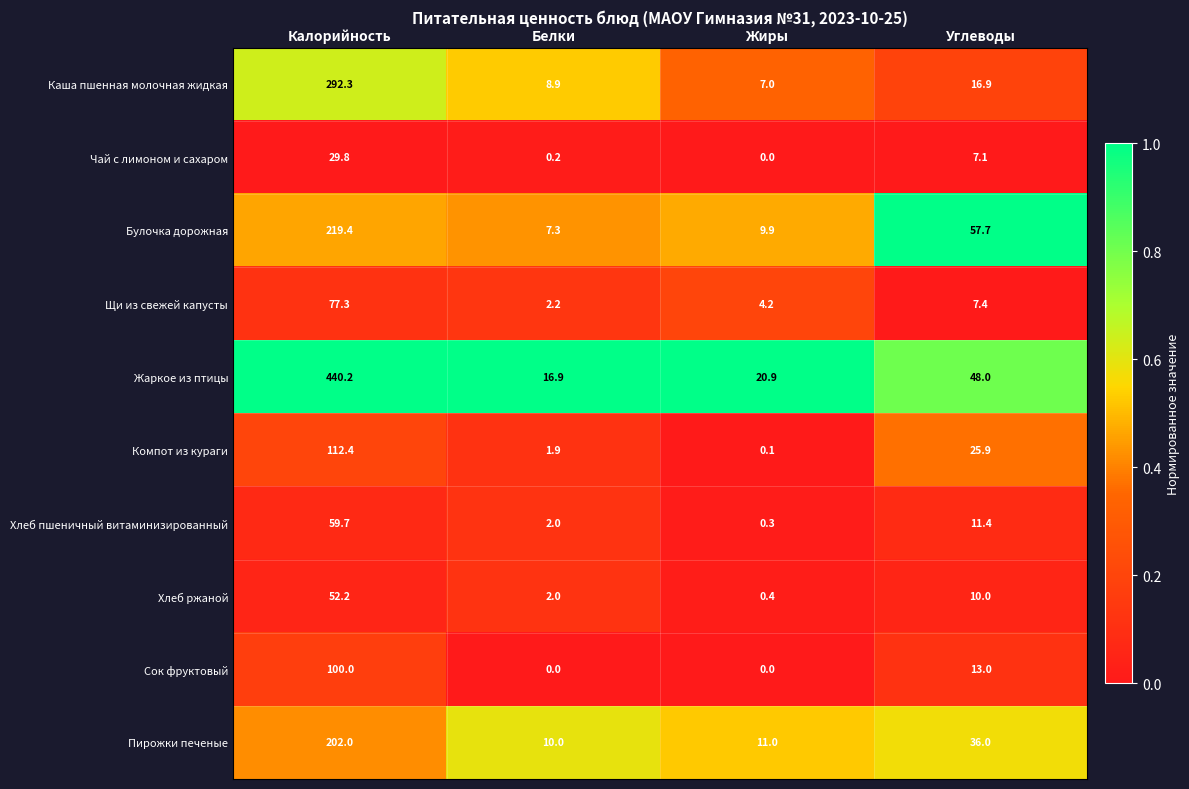

What is the total value across all series at Углеводы?

233.4